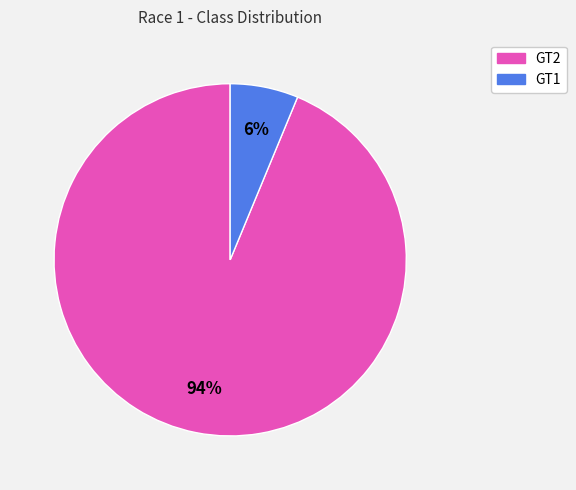

Does any single category account for the majority?

Yes